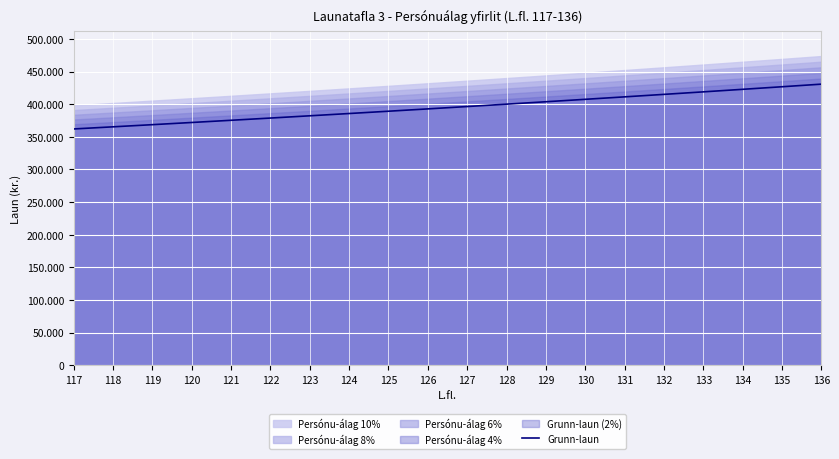

What is the sum of the values at 135 and 130?

834139